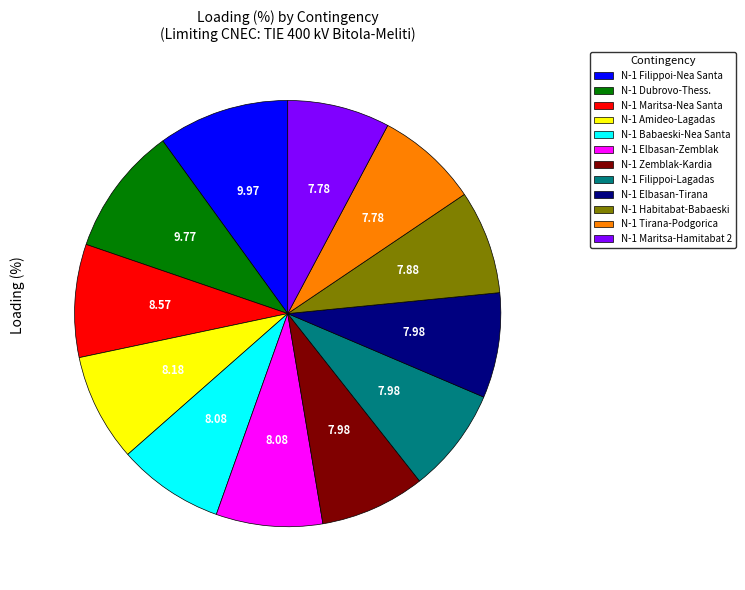

Is there any slice that represents more than half of the pie?

No